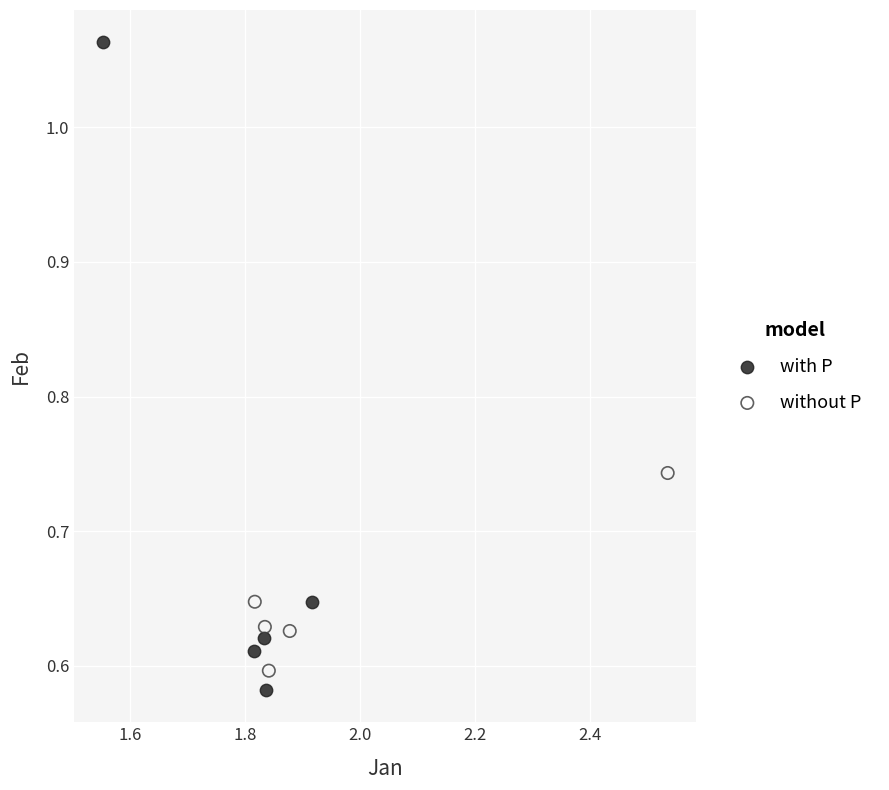

Which series contains the lowest Y value?

with P